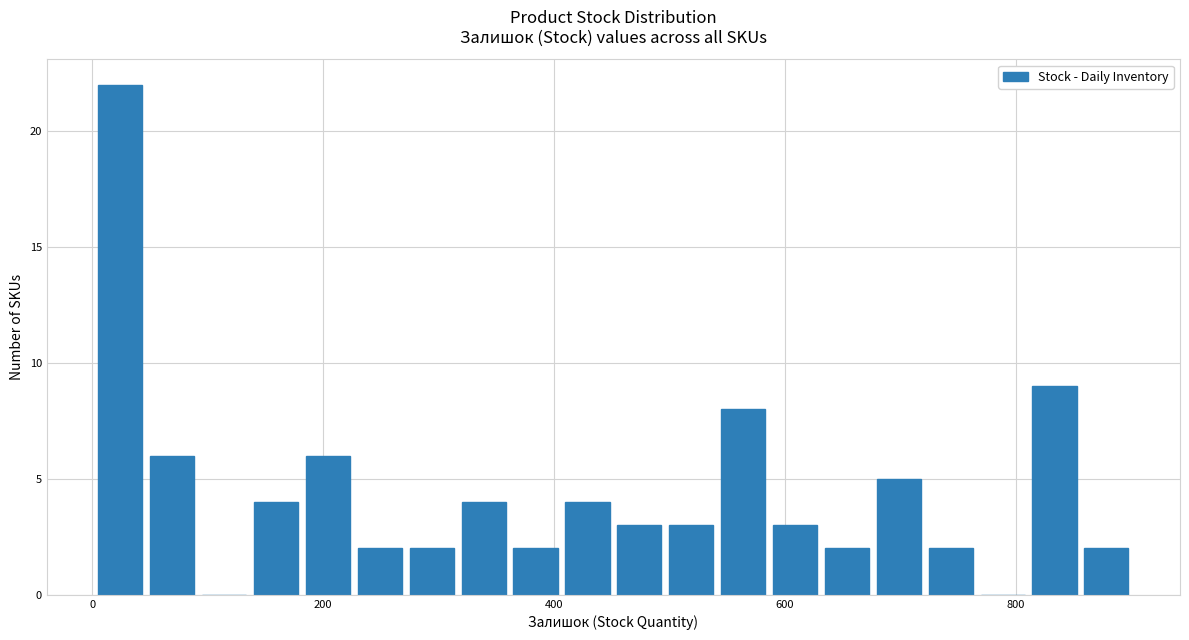

Around what value on the x-axis is the tallest bar? Give the approximate position of its centre, as read against the axis.

20